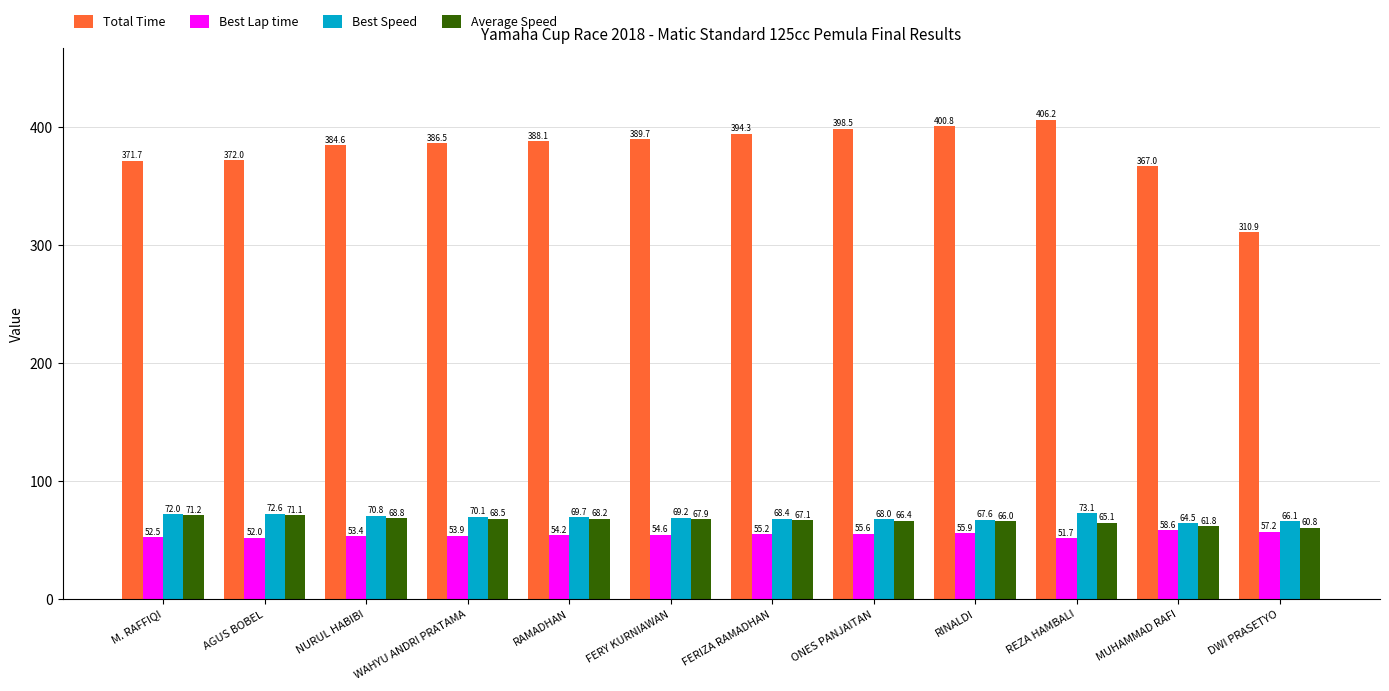

What is the sum of the Best Speed values at ONES PANJAITAN and REZA HAMBALI?

141.1